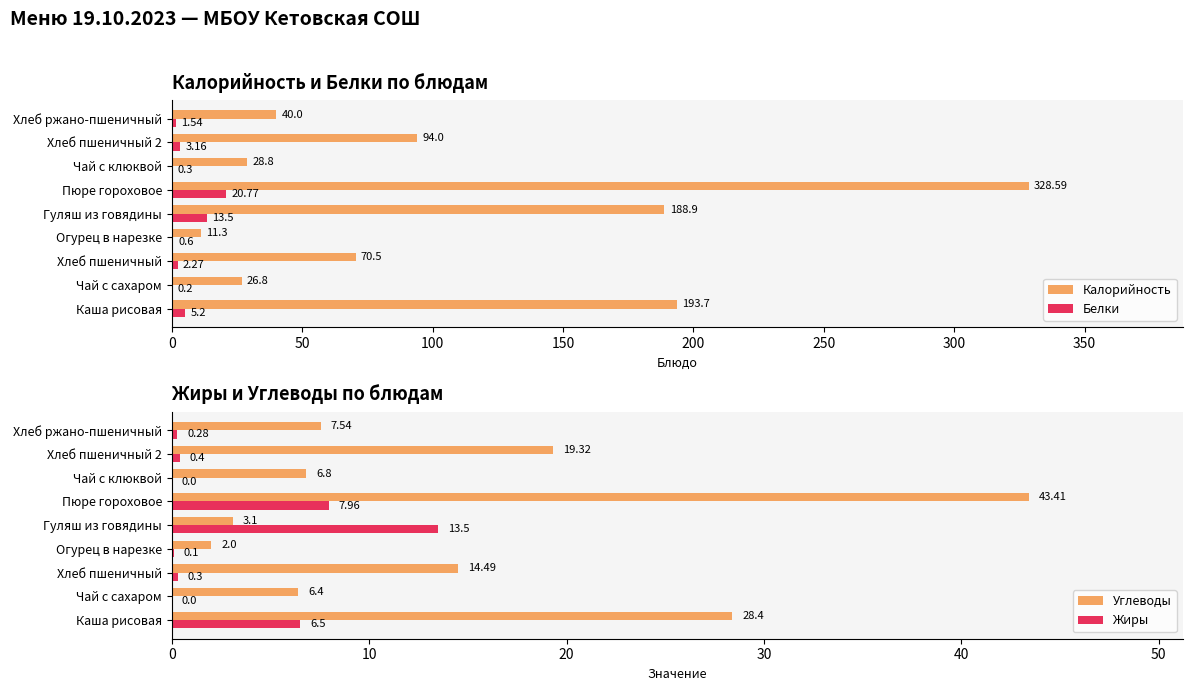

Where is Углеводы nearest to the value 22?

Хлеб пшеничный 2